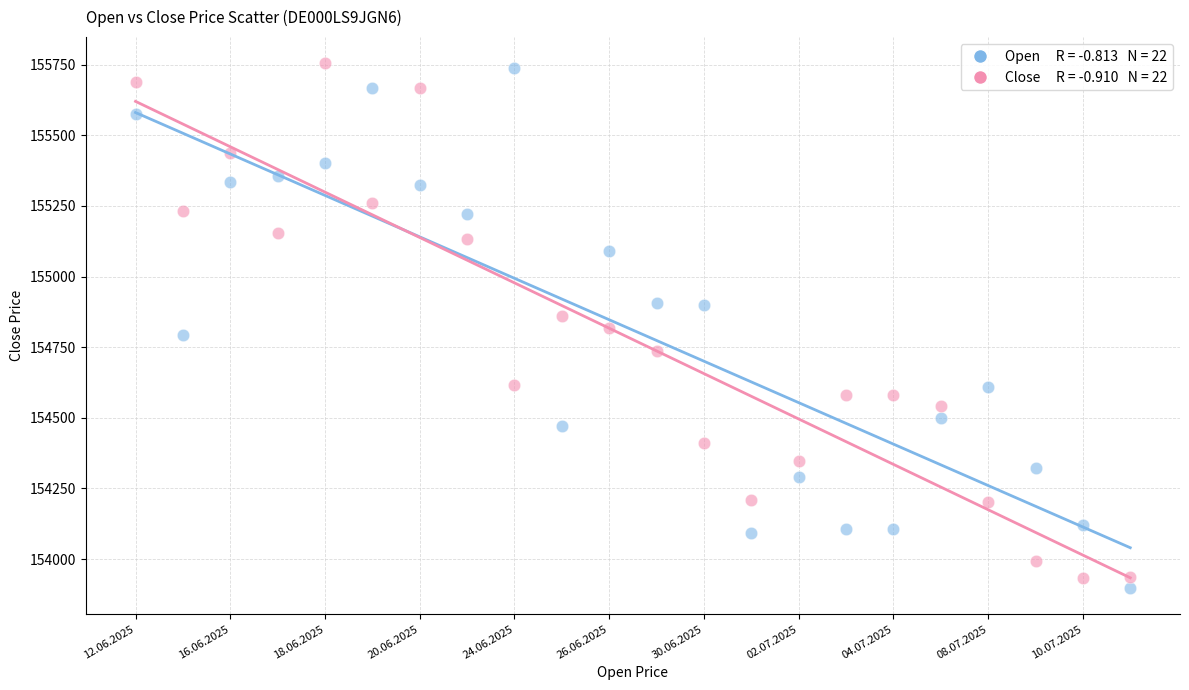

Across all data points, what is the range of Y values (max minus min)?

1857